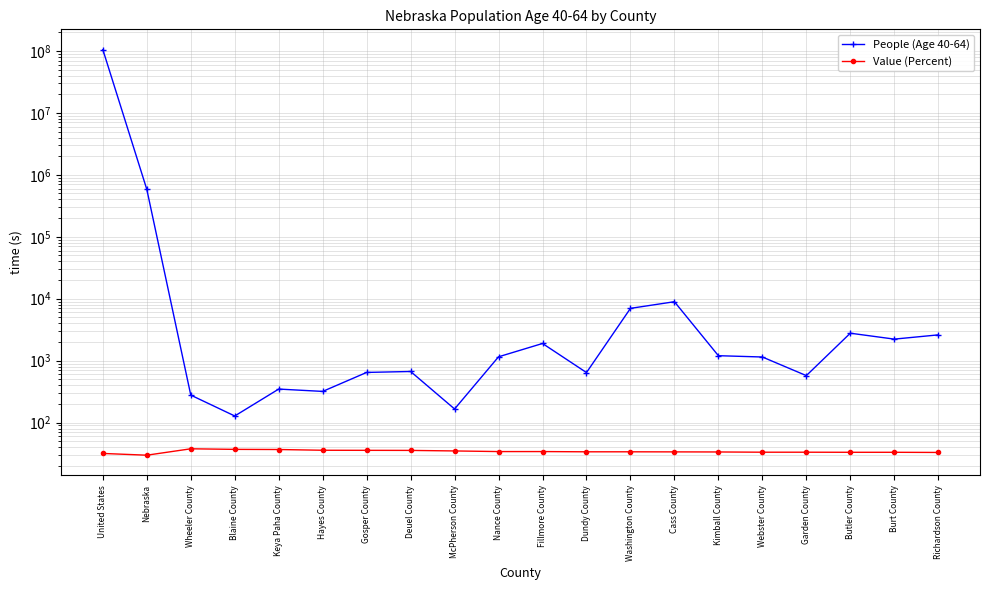

Is the value of Value (Percent) at Wheeler County greater than the value of People (Age 40-64) at Cass County?

No